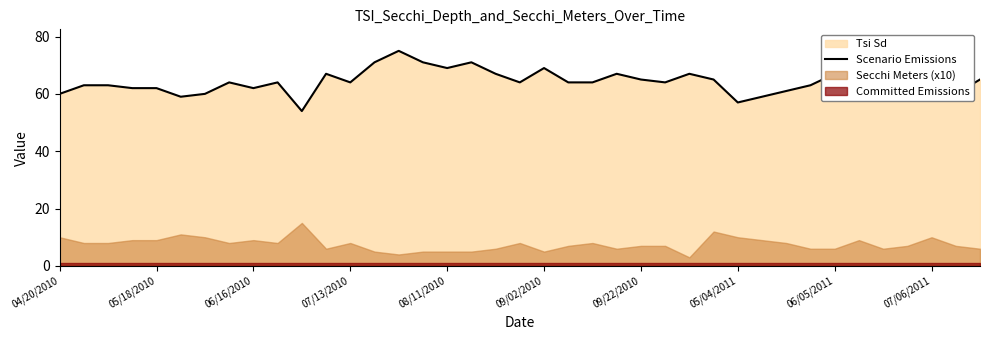

What is the highest value of the Scenario Emissions series?

75